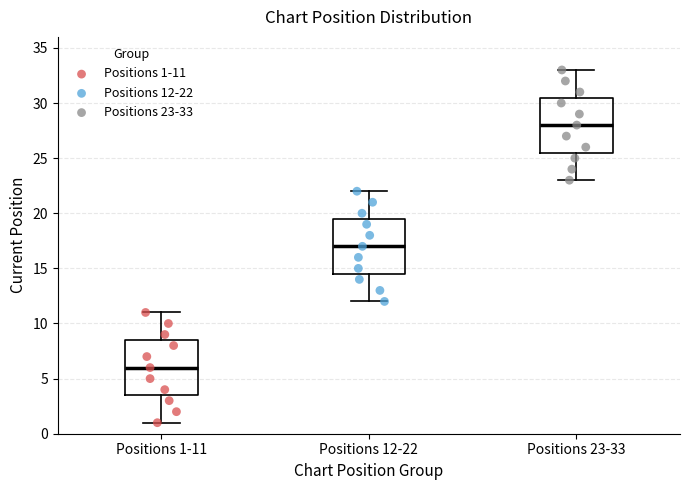

Reading left to right, transcribe this box plot: for each box, give where its median line is, the range the box spans, and where its two whiskers end, as read against the y-axis. The values are not printed on the chart, so give them approximately, as read against the axis.

Positions 1-11: median 6.0, box 3.5 to 8.5, whiskers 1.0 to 11.0
Positions 12-22: median 17.0, box 14.5 to 19.5, whiskers 12.0 to 22.0
Positions 23-33: median 28.0, box 25.5 to 30.5, whiskers 23.0 to 33.0